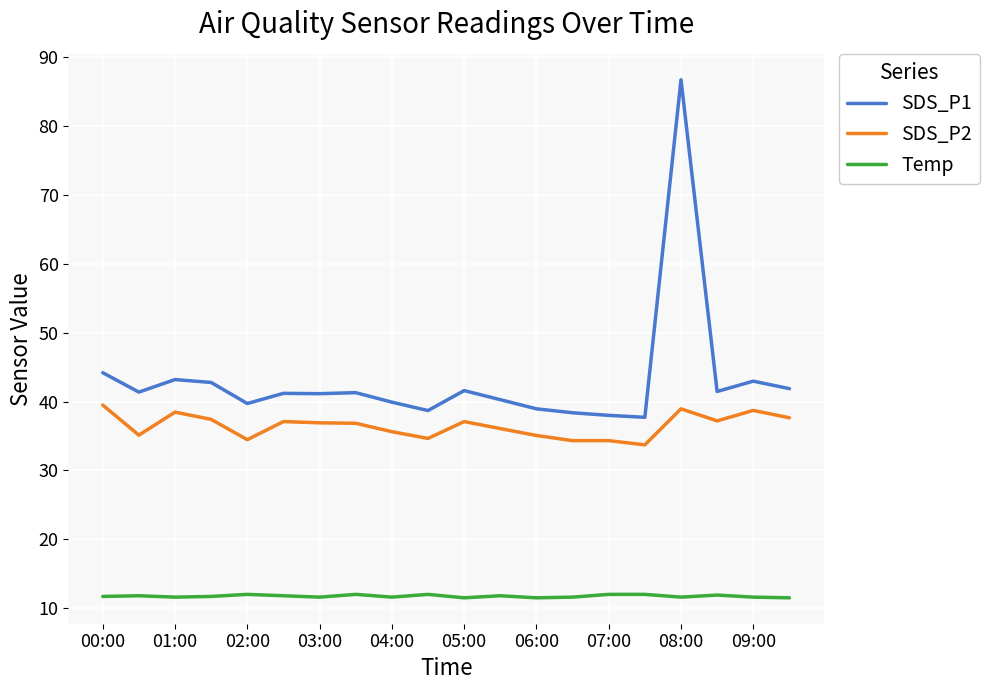

What is the maximum value shown in the chart?

86.8